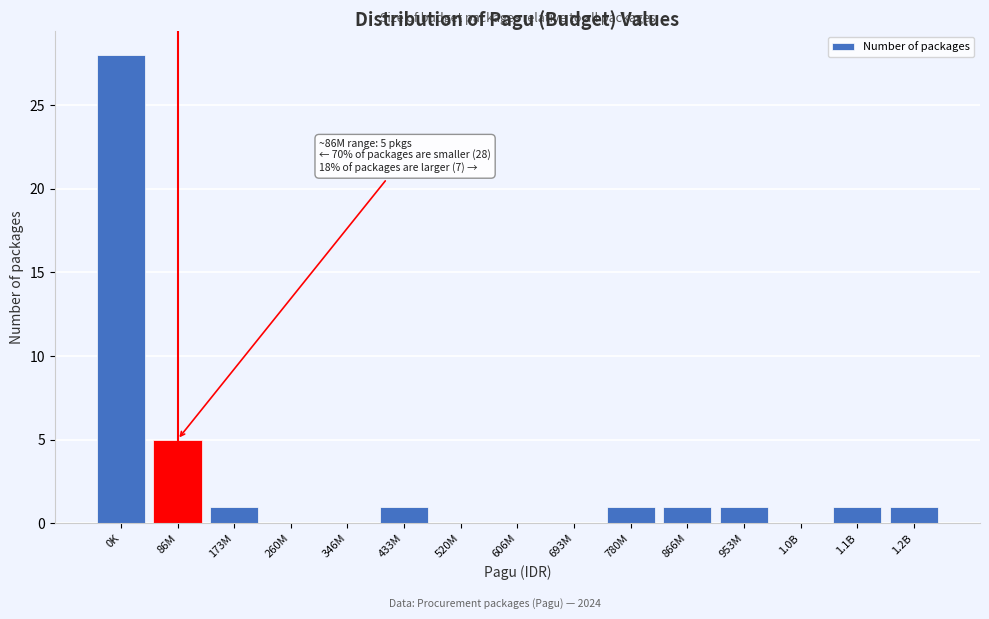

Reading left to right, what are all the values shown in this chart?

0K=28	86M=5	173M=1	260M=0	346M=0	433M=1	520M=0	606M=0	693M=0	780M=1	866M=1	953M=1	1.0B=0	1.1B=1	1.2B=1